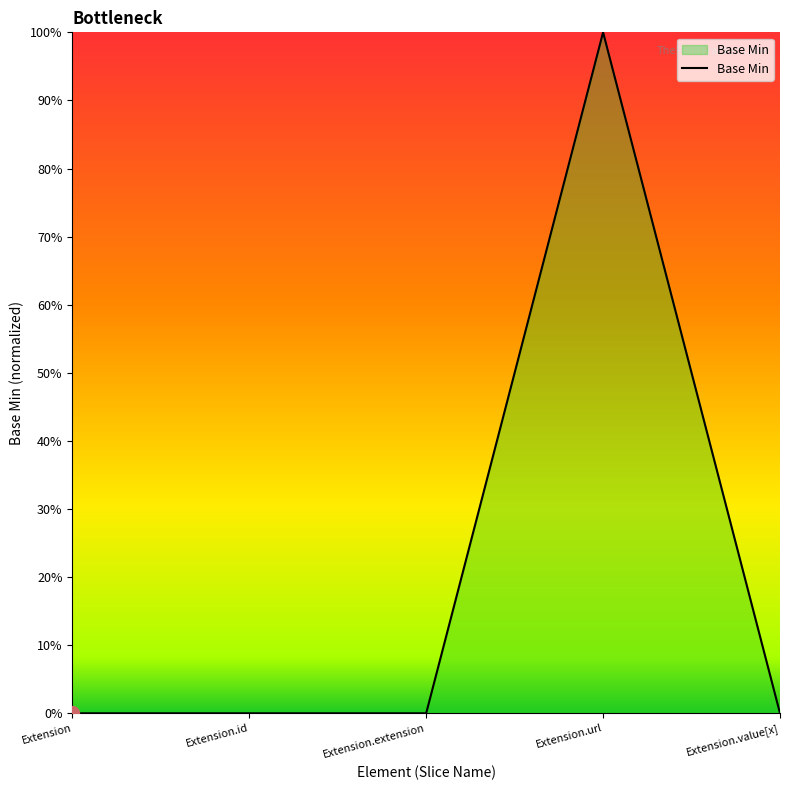

What is the label of the 2nd point from the left?

Extension.id